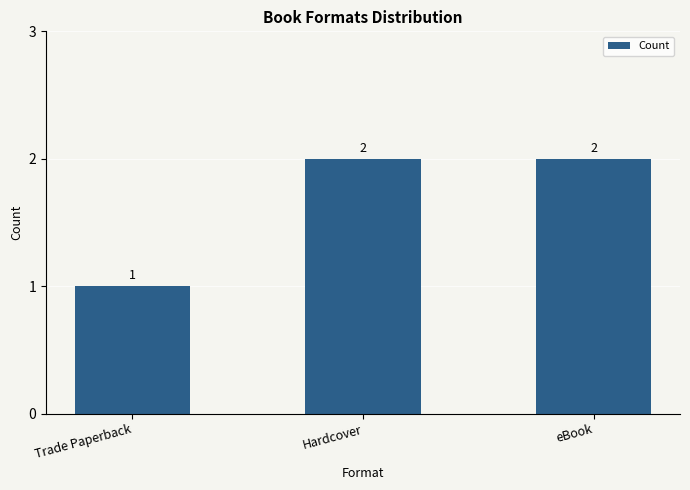

What is the smallest value displayed?

1